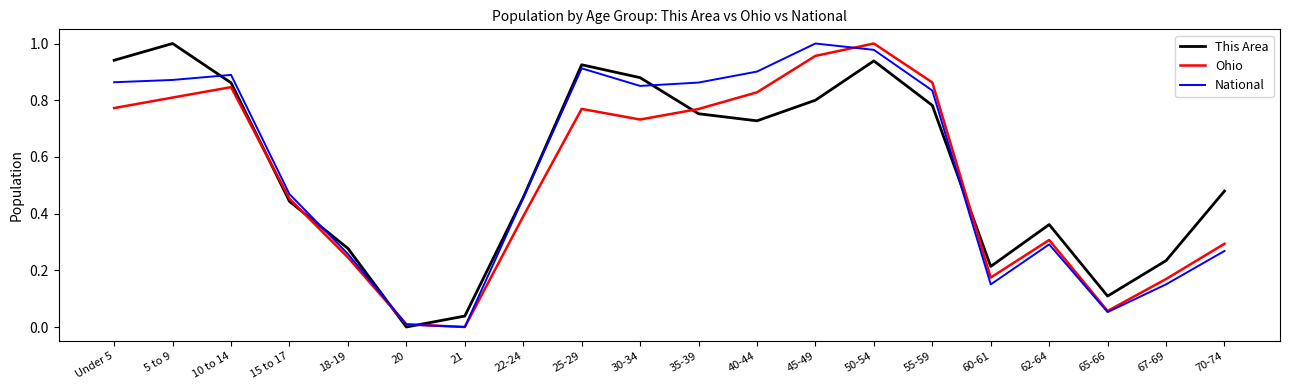

The This Area series shows 1.4 at 25-29. True or false?

False